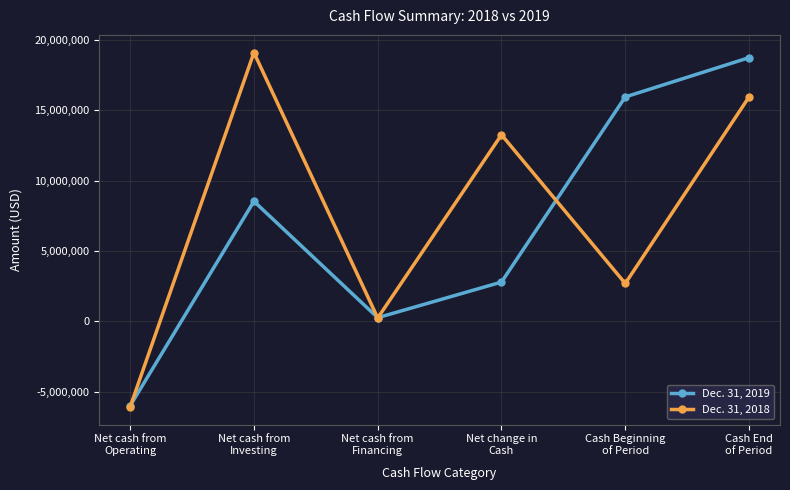

After their last crossing, which series has the higher values: Dec. 31, 2018 or Dec. 31, 2019?

Dec. 31, 2019